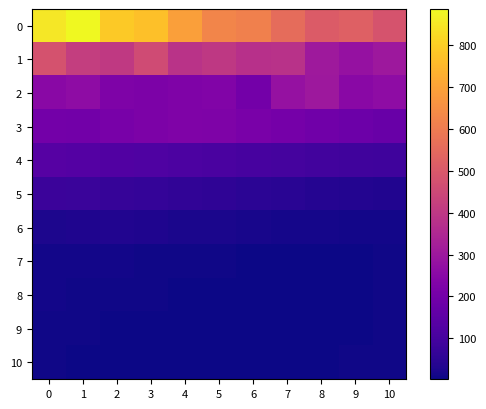

Reading left to right, what are all the values shown in this chart?

0: 0=849	1=887	2=789	3=767	4=692	5=625	6=612	7=557	8=507	9=521	10=485
1: 0=482	1=419	2=406	3=459	4=383	5=401	6=376	7=379	8=304	9=279	10=300
2: 0=253	1=264	2=225	3=222	4=228	5=233	6=200	7=279	8=300	9=253	10=264
3: 0=200	1=197	2=210	3=220	4=230	5=225	6=215	7=205	8=195	9=185	10=175
4: 0=135	1=130	2=125	3=120	4=115	5=110	6=105	7=100	8=95	9=90	10=85
5: 0=80	1=75	2=70	3=65	4=60	5=55	6=50	7=45	8=40	9=35	10=30
6: 0=25	1=28	2=32	3=27	4=22	5=20	6=18	7=15	8=14	9=12	10=10
7: 0=12	1=10	2=9	3=8	4=7	5=6	6=5	7=4	8=3	9=5	10=8
8: 0=9	1=8	2=7	3=6	4=5	5=4	6=3	7=2	8=3	9=4	10=6
9: 0=7	1=6	2=5	3=4	4=3	5=2	6=2	7=3	8=4	9=5	10=6
10: 0=6	1=5	2=4	3=3	4=2	5=2	6=3	7=4	8=5	9=6	10=7